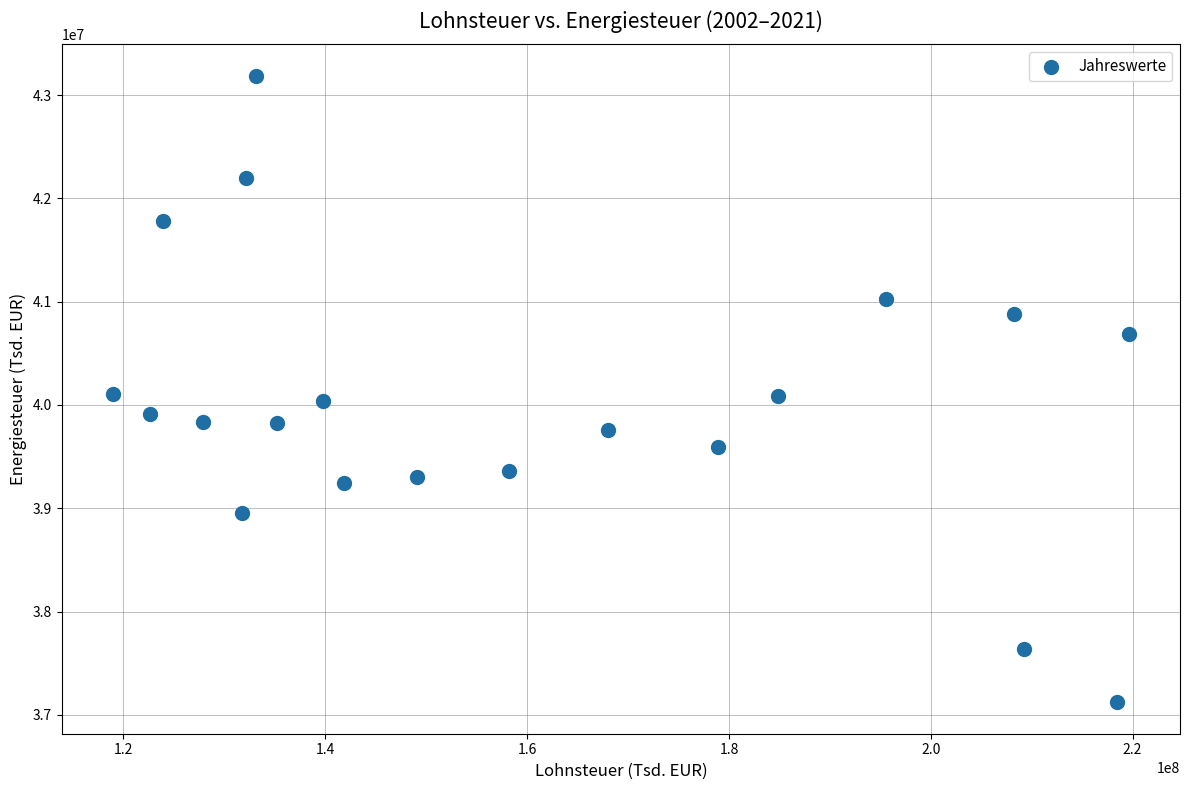

What is the range of Y values (max minus min)?

6067366